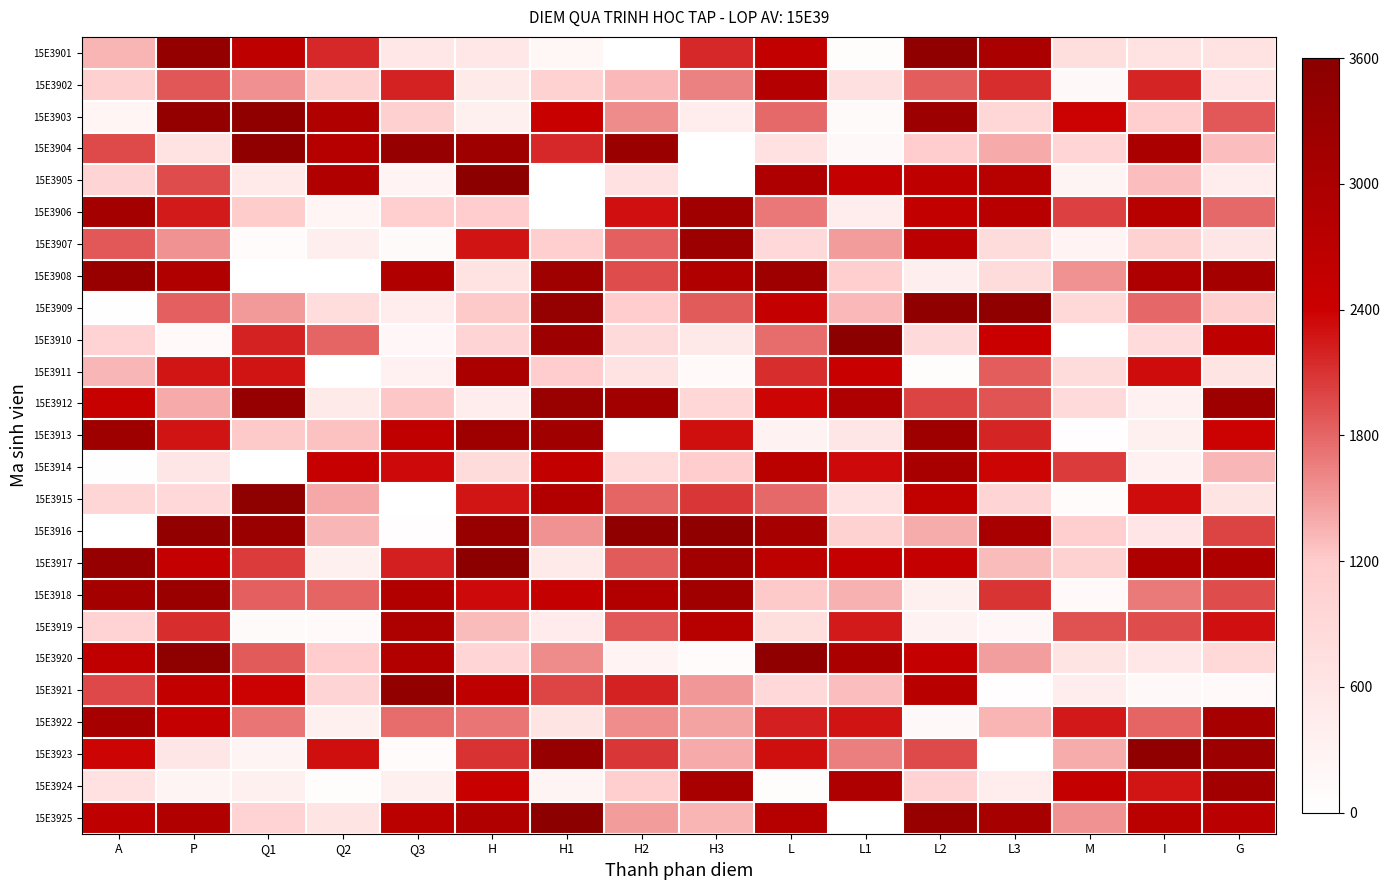

What value does the 15E3922 series have at H3?

1434.6